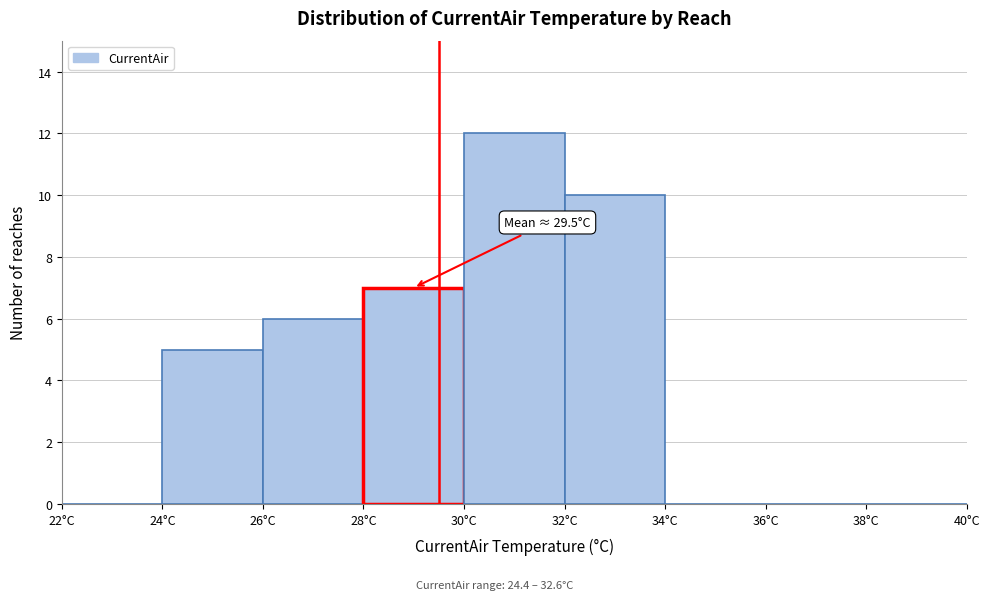

Over which range of the x-axis is the bar tallest?

30 to 32